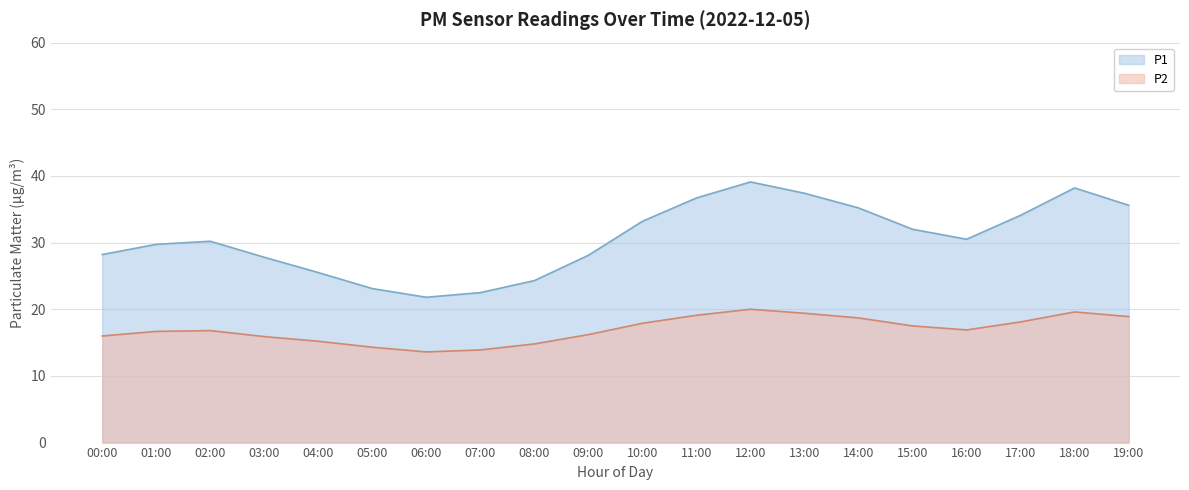

Rank the series by their maximum value, from lowest to highest.

P2, P1